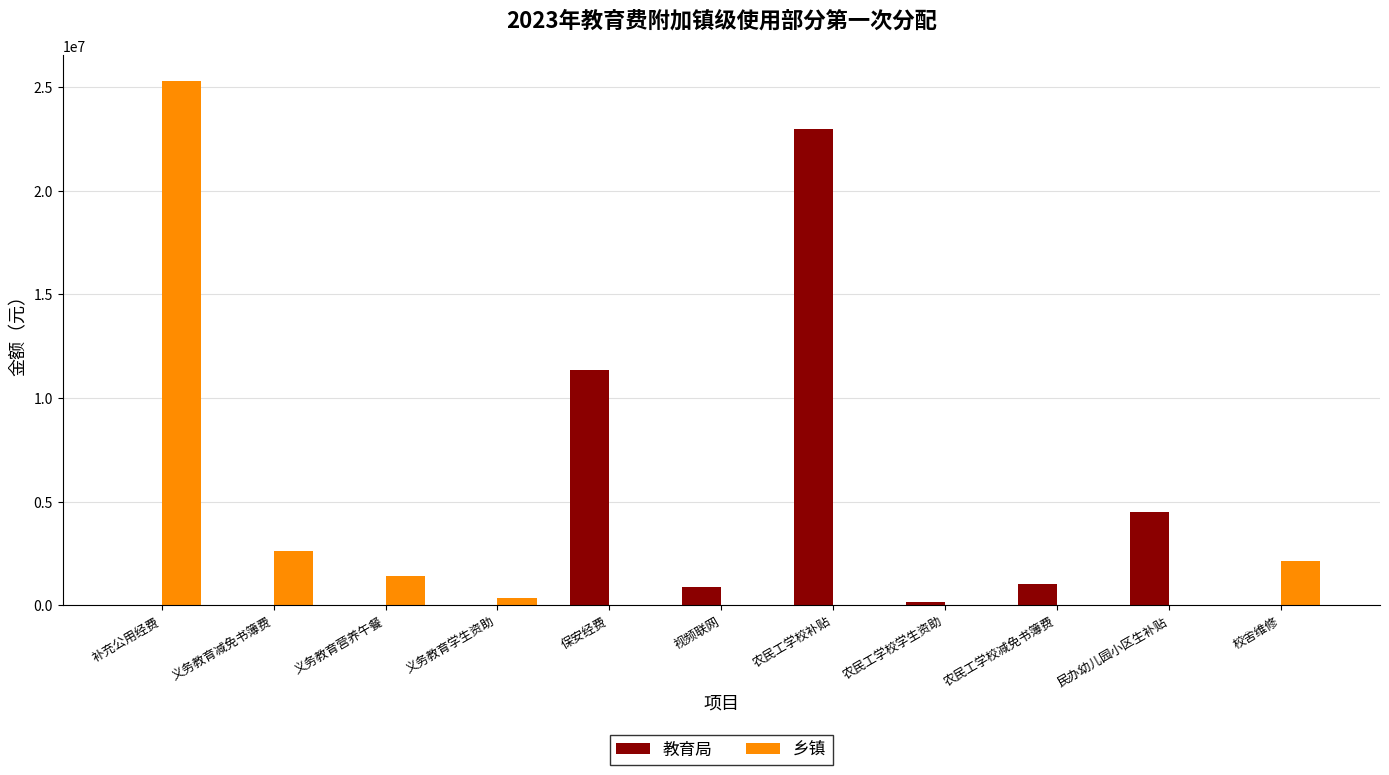

What is the sum of all 教育局 values?

40970546.0